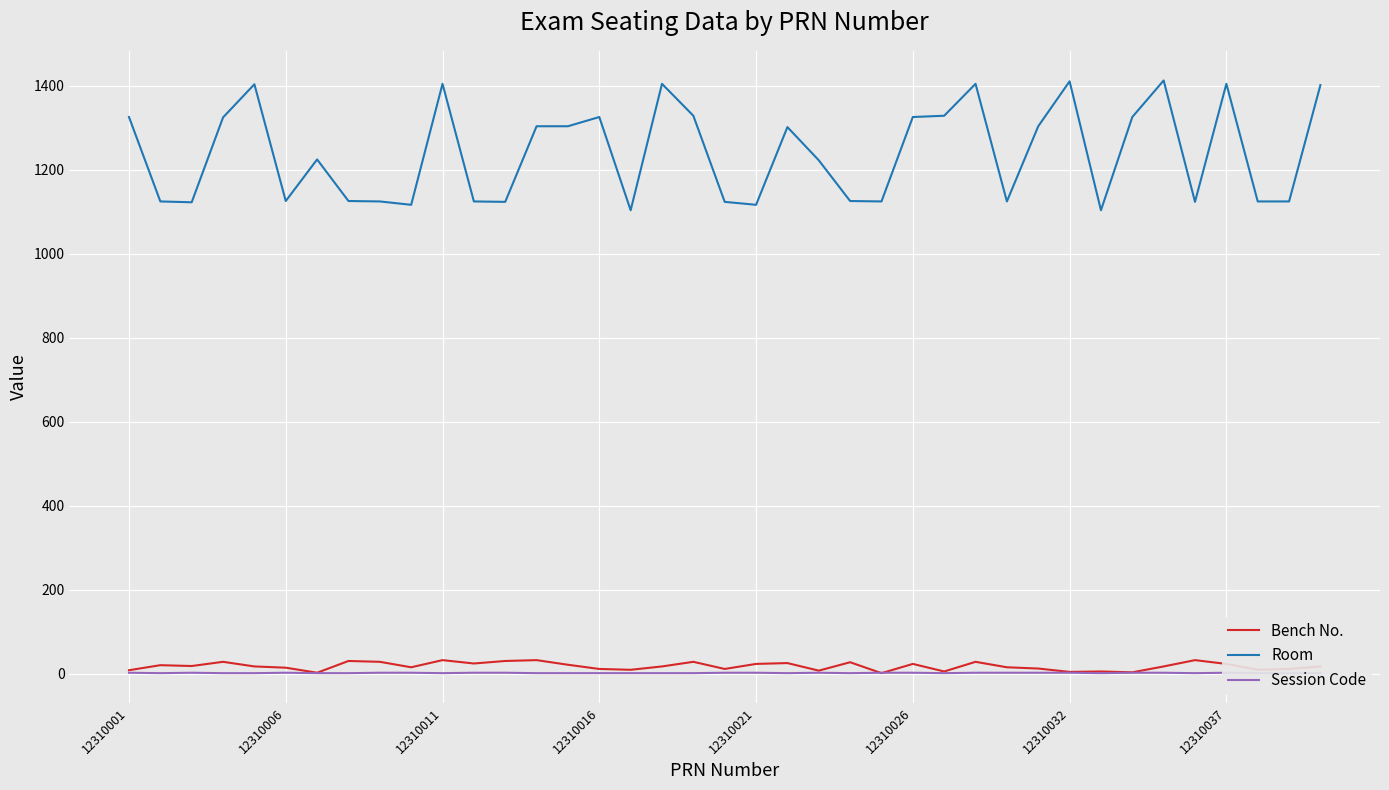

True or false: Bench No. and Room cross at least once.

False